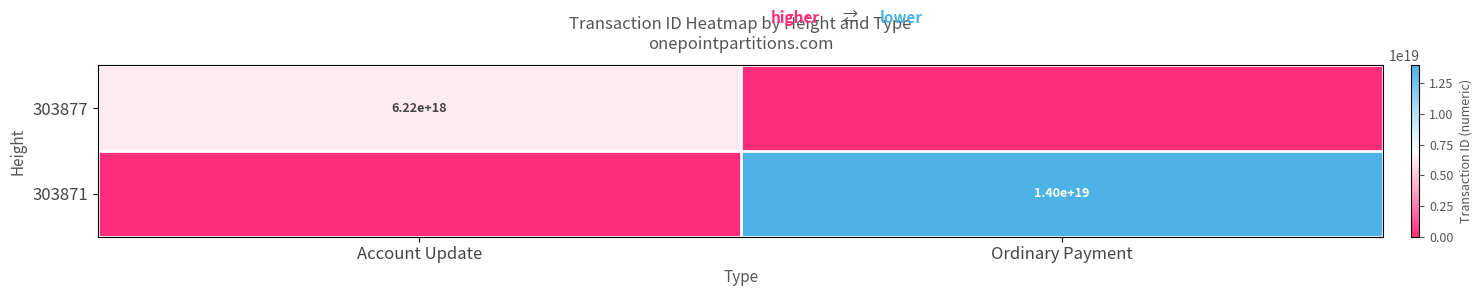

True or false: 303871 has a value of 19291457507035320320 at Ordinary Payment.

False